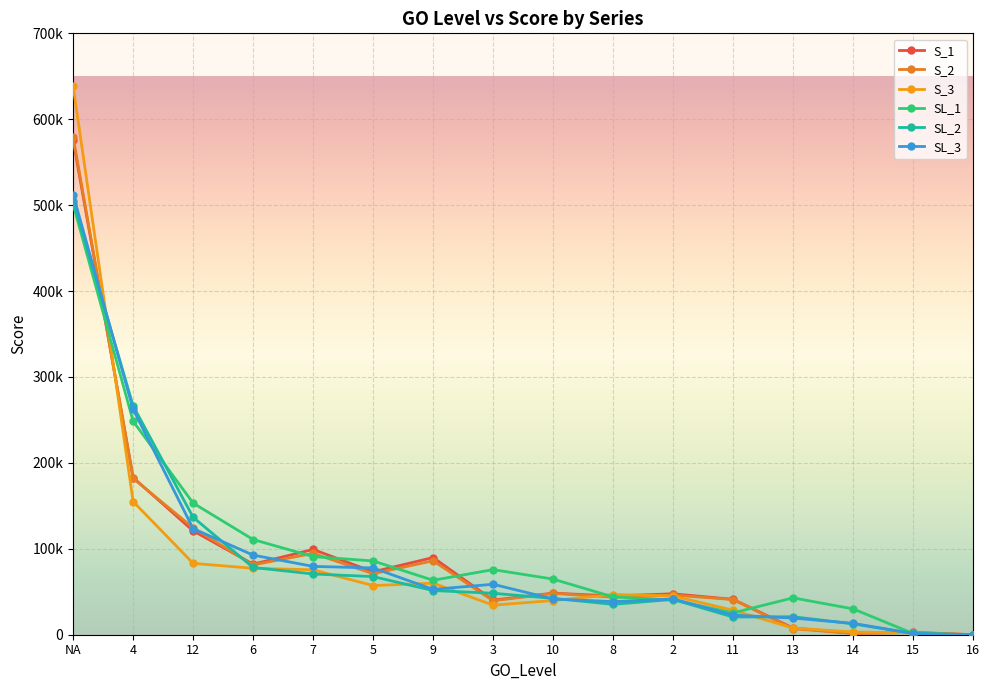

Which category has the highest value in the SL_1 series?

NA